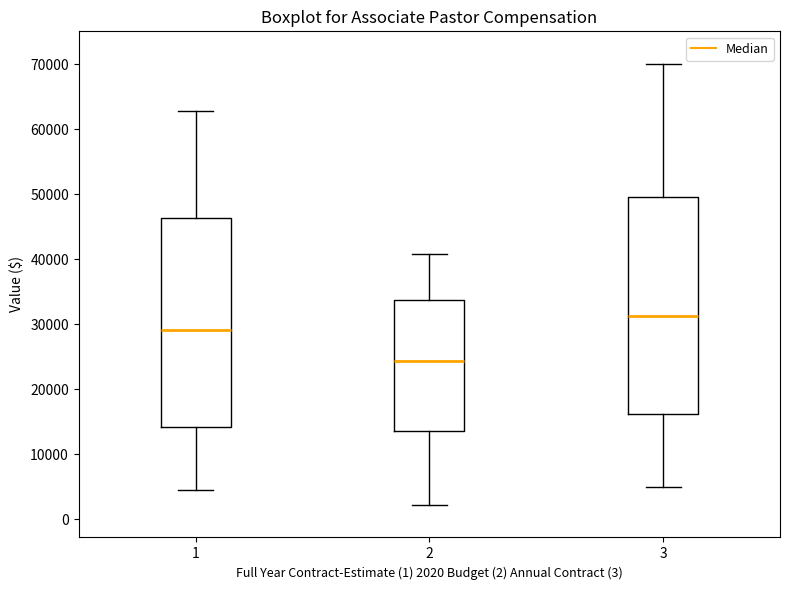

Which box has the highest median line?

3